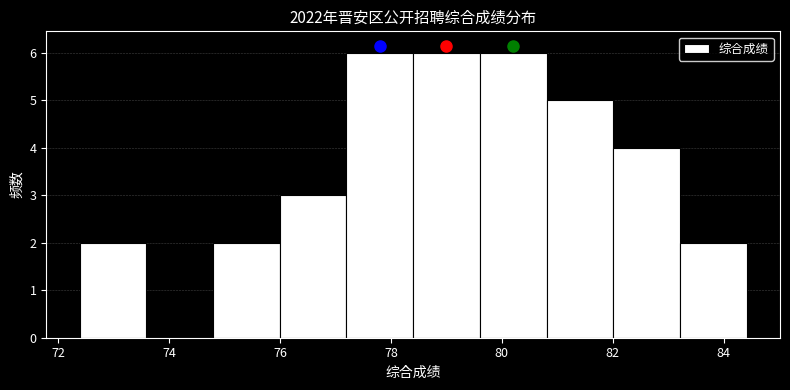

Reading left to right, transcribe this chart: for each bar, give the range it covers on the x-axis and its height. Neither the bar edges nor the heights are printed on the chart, so give them approximately, as read against the axes.

72.4 to 73.6: 2
73.6 to 74.8: 0
74.8 to 76.0: 2
76.0 to 77.2: 3
77.2 to 78.4: 6
78.4 to 79.6: 6
79.6 to 80.8: 6
80.8 to 82.0: 5
82.0 to 83.2: 4
83.2 to 84.4: 2